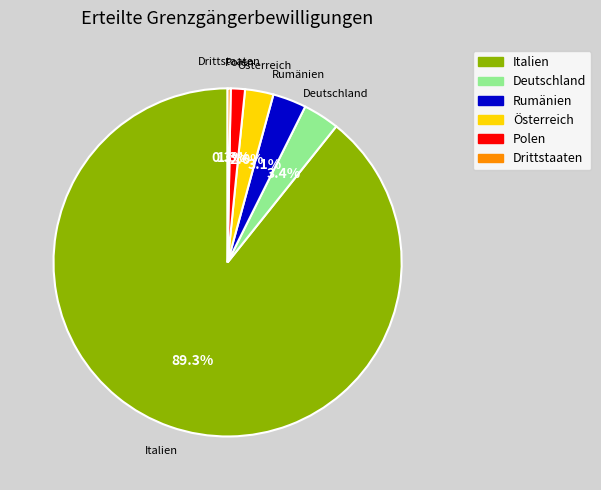

What is the majority slice?

Italien